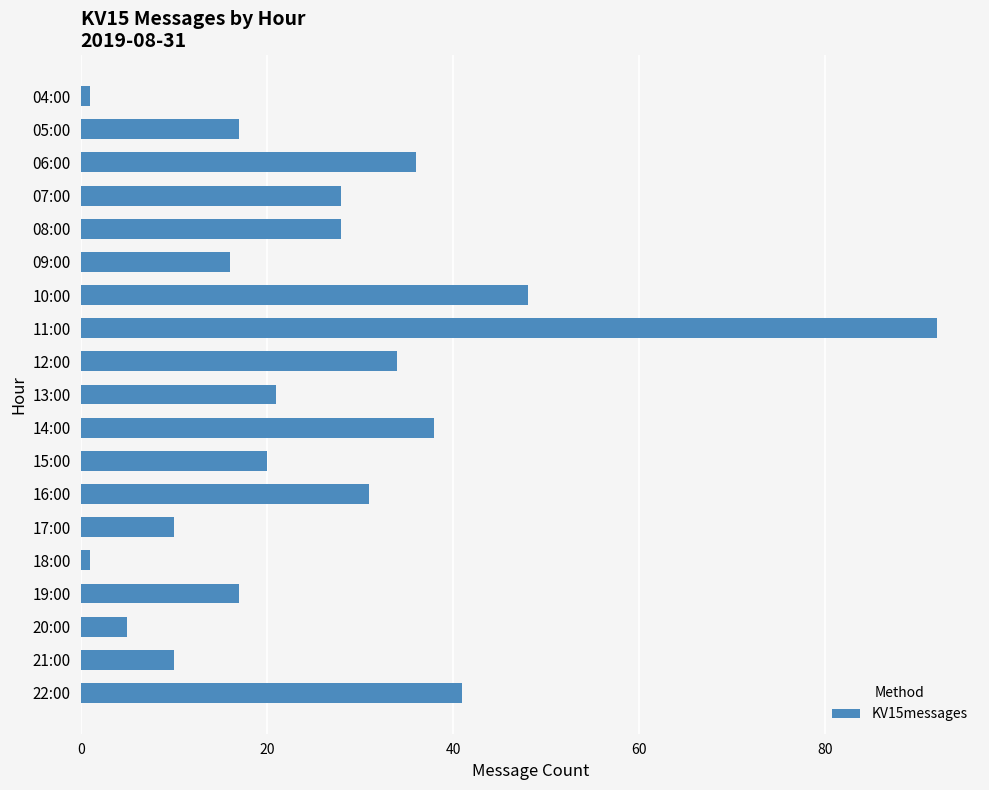

Where is the data nearest to the value 46?

10:00